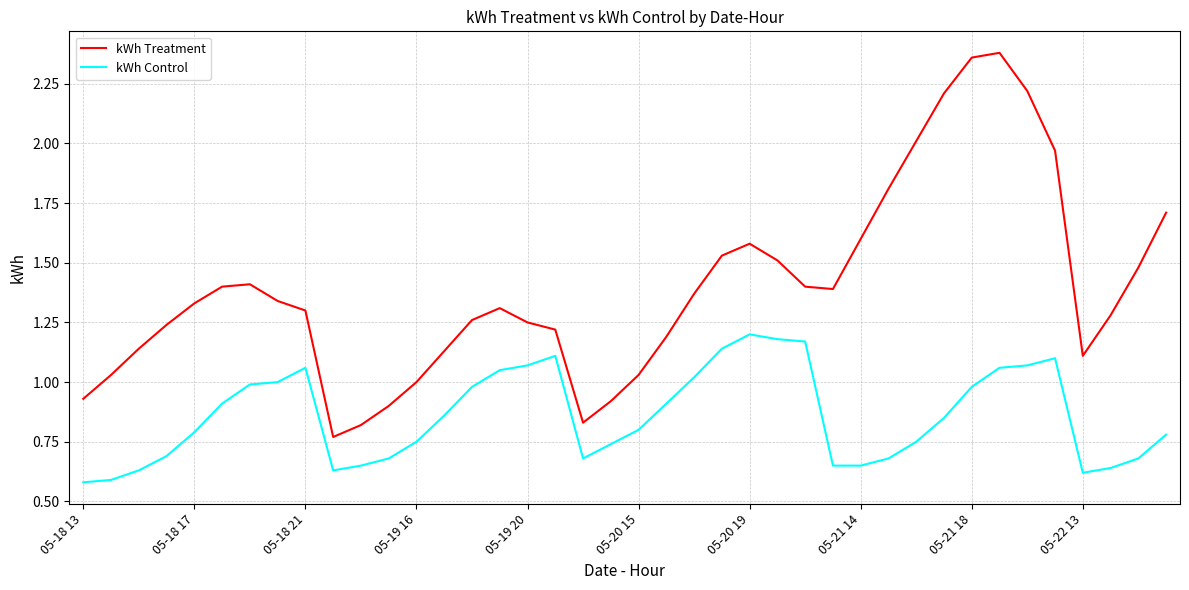

Which series has the widest spread of values?

kWh Treatment